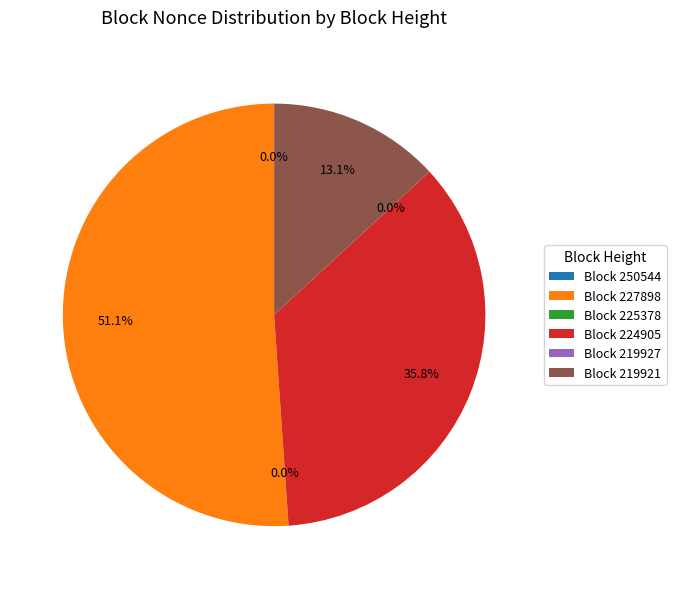

Combined, do 219921 and 225378 account for over 50%?

No